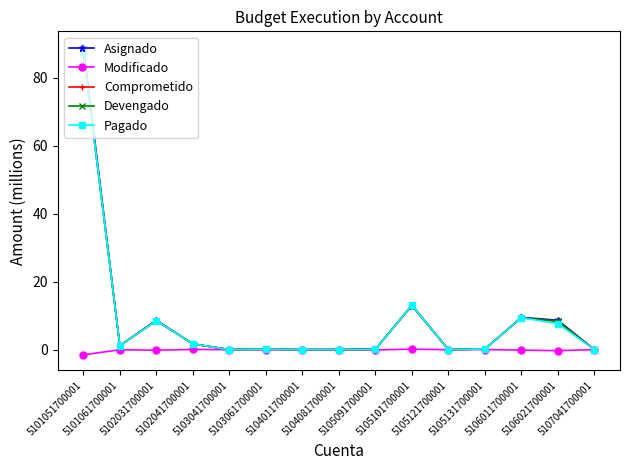

True or false: Devengado and Asignado cross at least once.

True